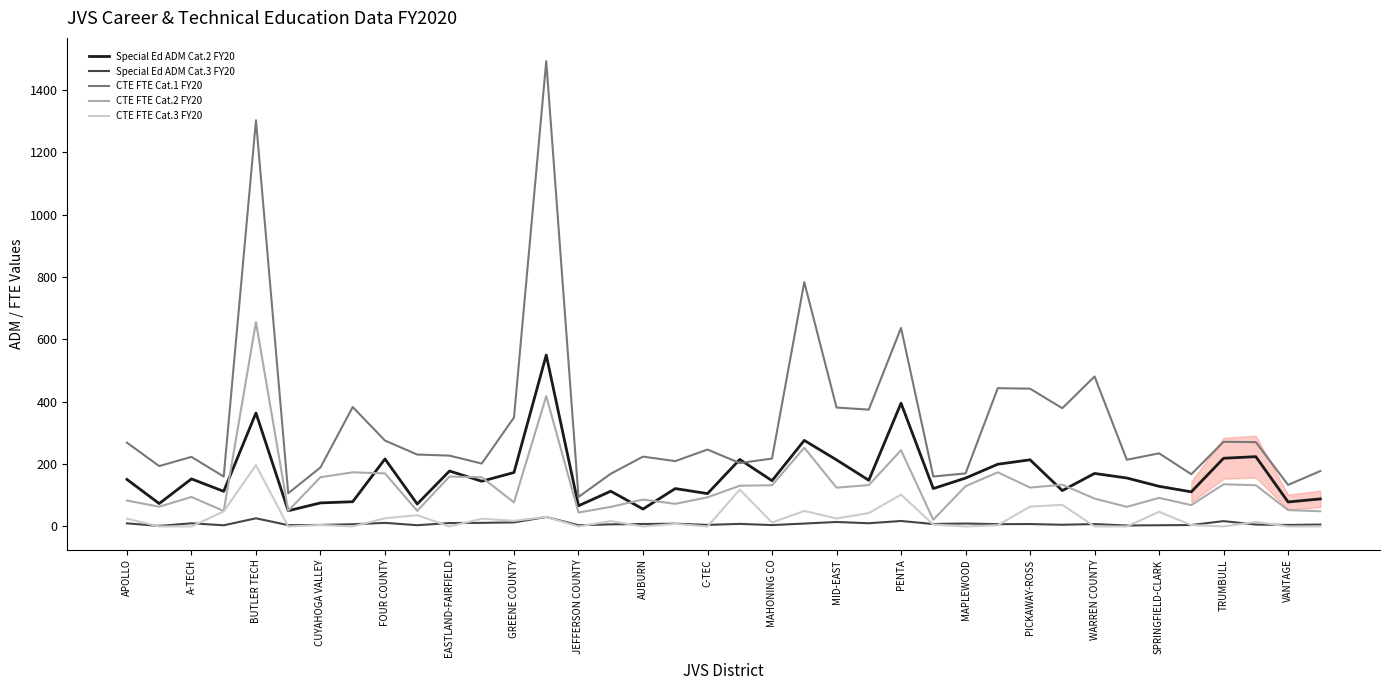

In Special Ed ADM Cat.3 FY20, how many points are lower than both neighbors (excluding endpoints)?

13